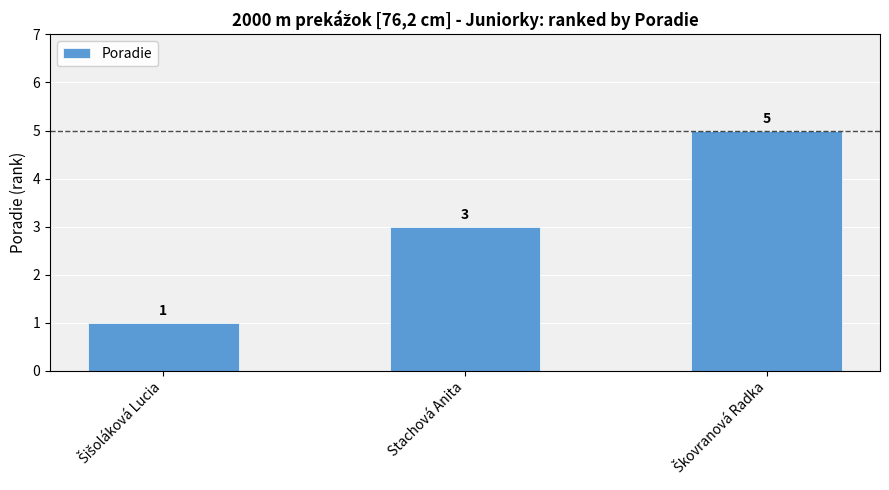

Reading left to right, extract all data points from this chart.

1	3	5